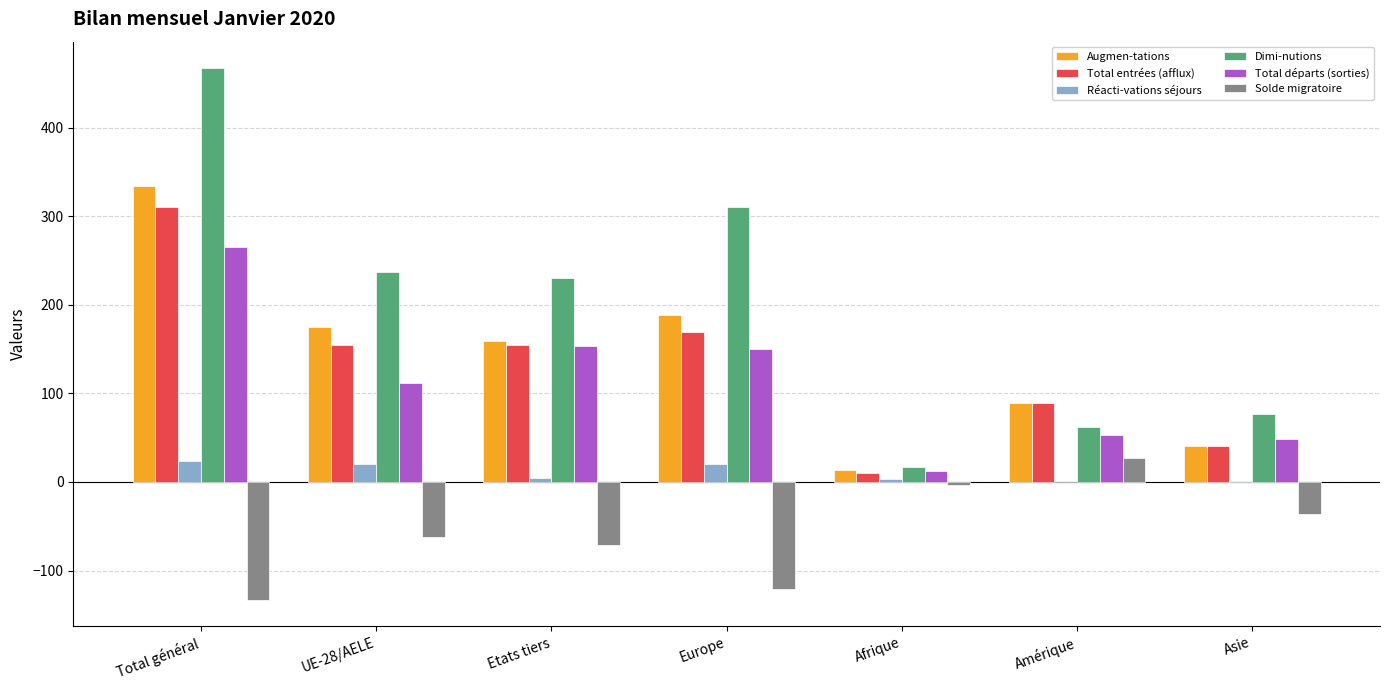

Is it true that Augmen-tations equals 41 at Asie?

True